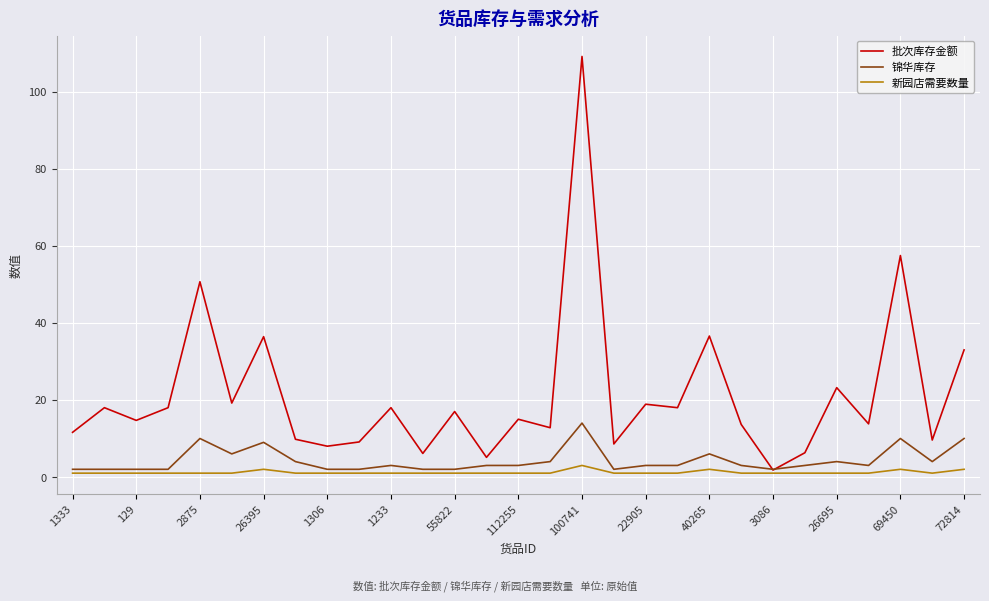

Rank the series by their maximum value, from lowest to highest.

新园店需要数量, 锦华库存, 批次库存金额